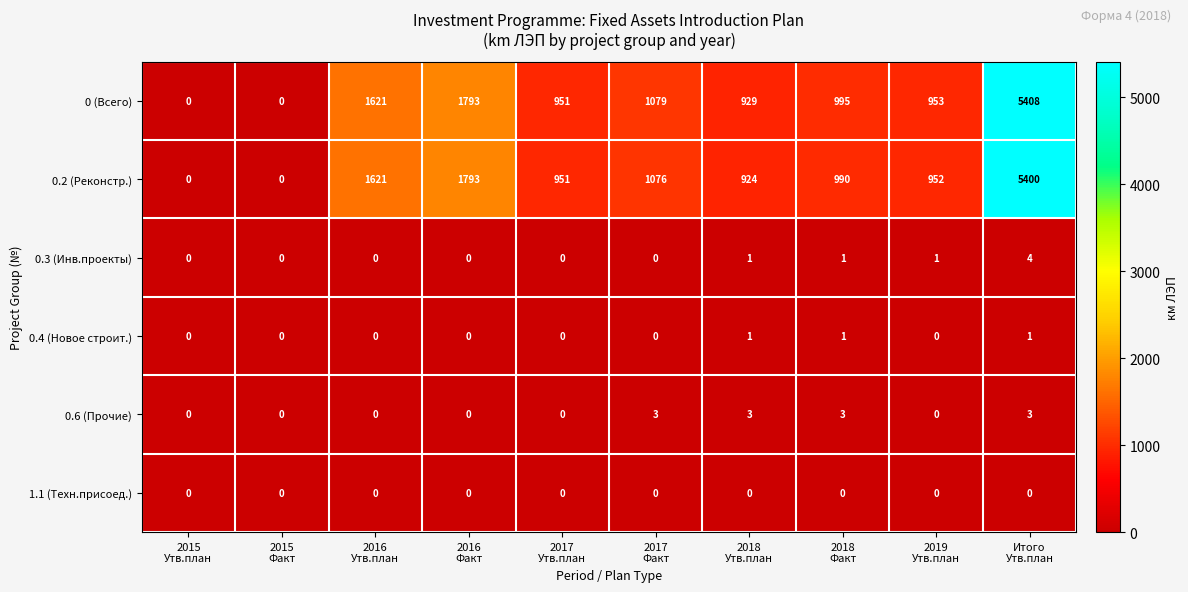

What is the maximum value shown in the chart?

5408